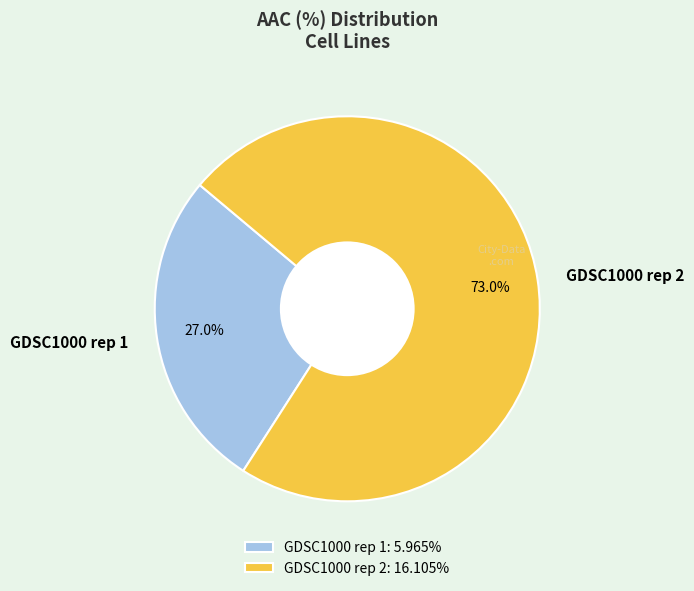

Rank the categories by value from highest to lowest.

GDSC1000 rep 2, GDSC1000 rep 1